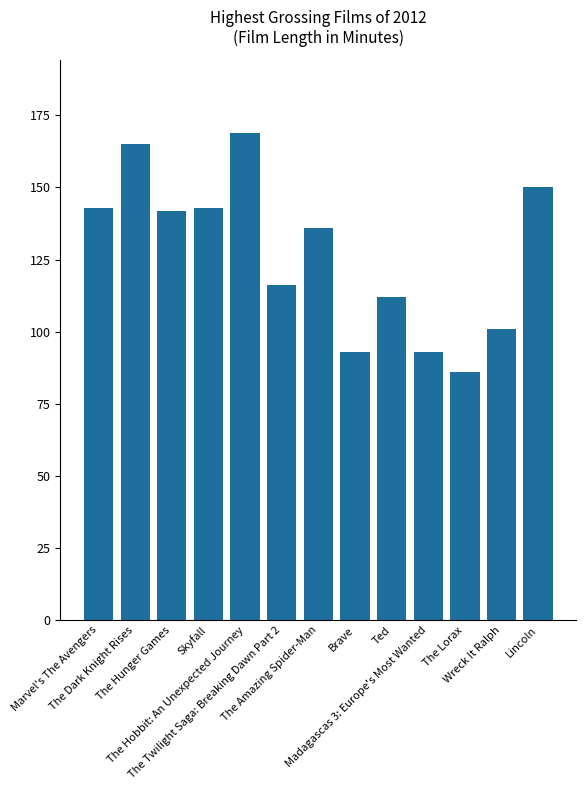

What is the value of the 7th bar from the left?

136